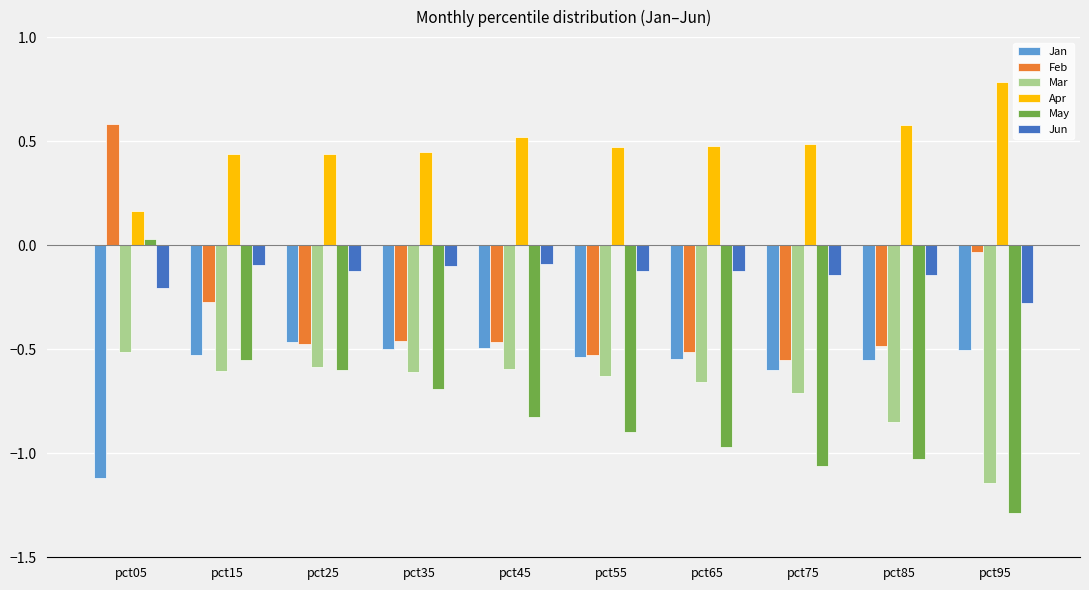

At which label does May first exceed 0?

pct05